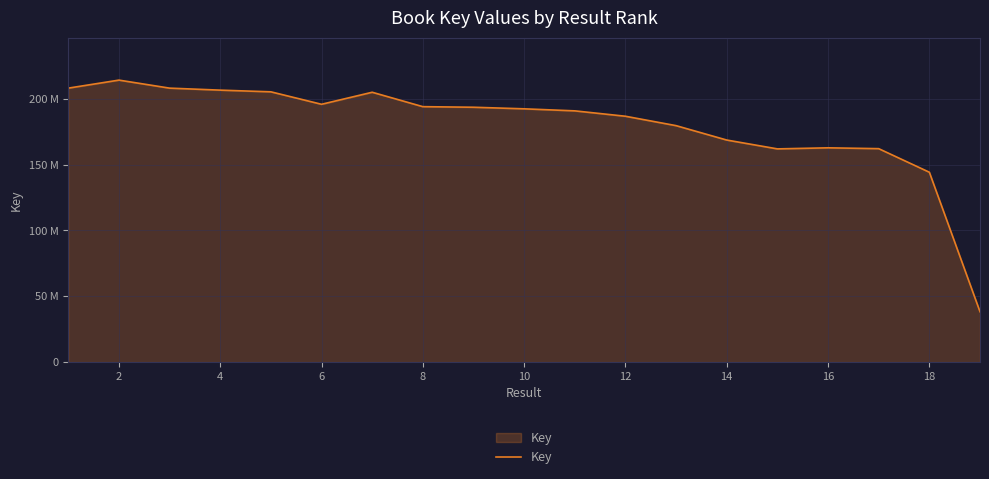

True or false: there are more than 2 points higher than both neighbors.

True